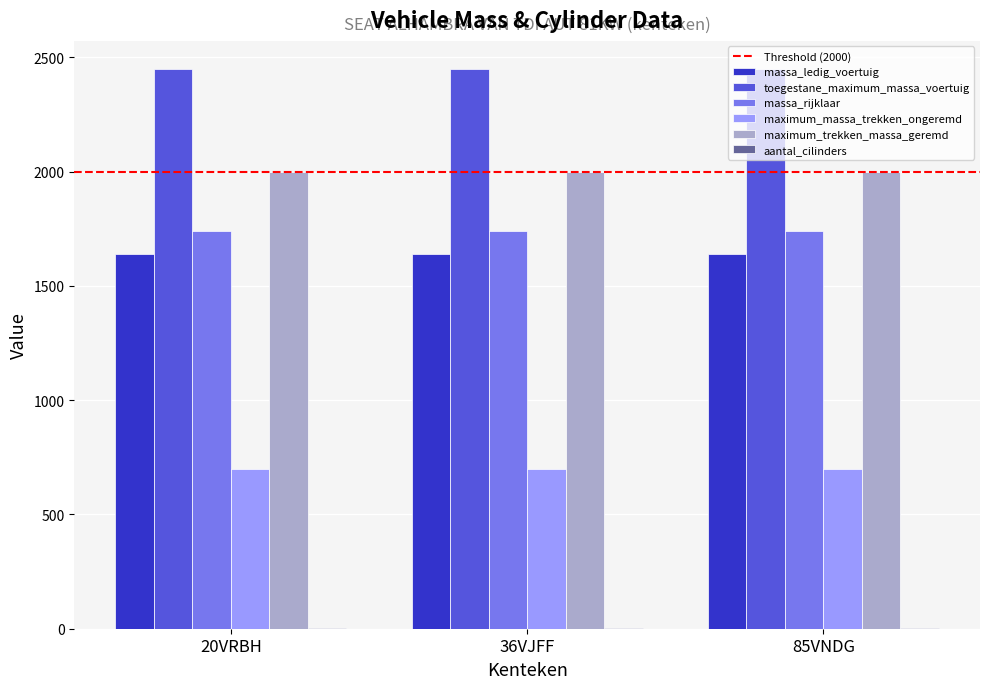

The value of massa_ledig_voertuig at 85VNDG is 2428. True or false?

False